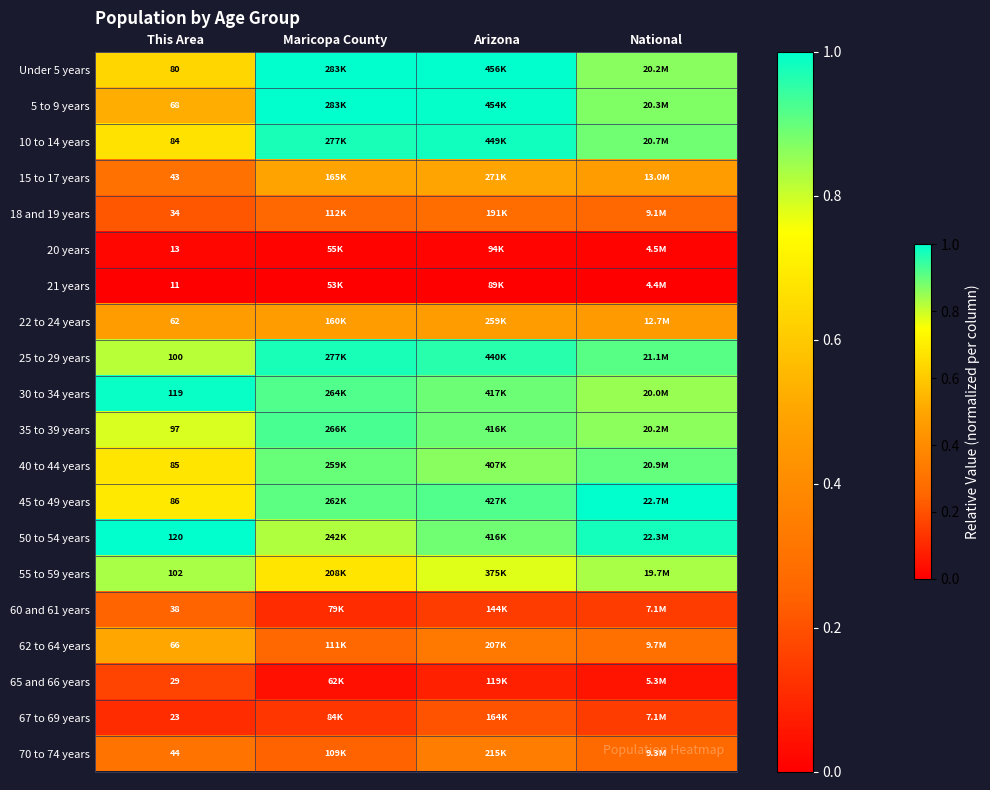

Is the value of 30 to 34 years at Maricopa County greater than the value of 55 to 59 years at This Area?

Yes